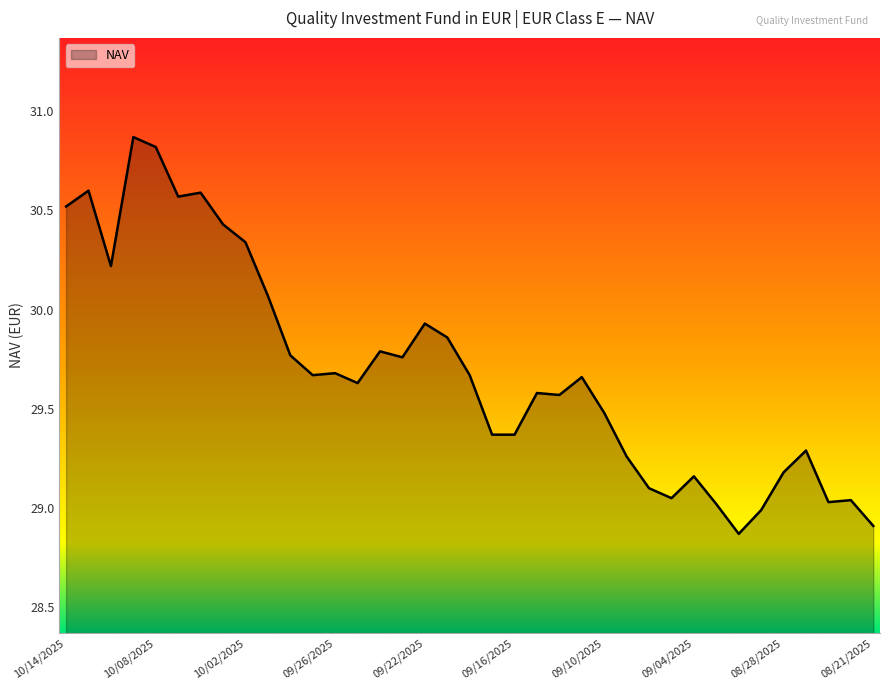

What is the greatest value displayed?

30.9